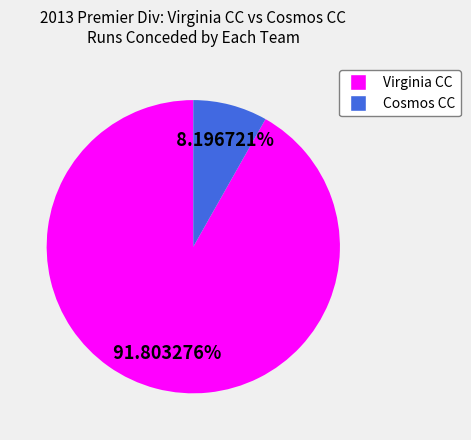

To the nearest percent, what portion does Cosmos CC represent?

8%